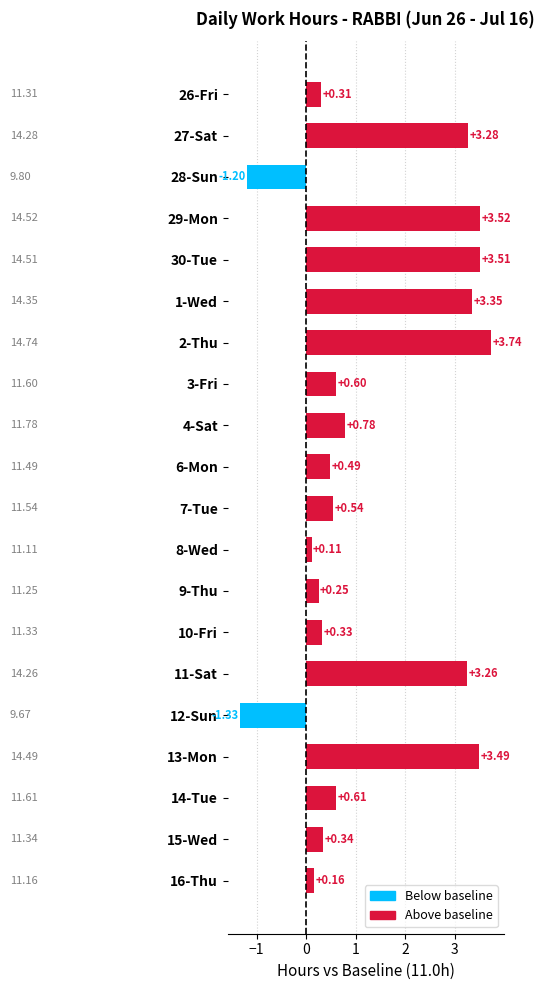

How many values are above zero?

18